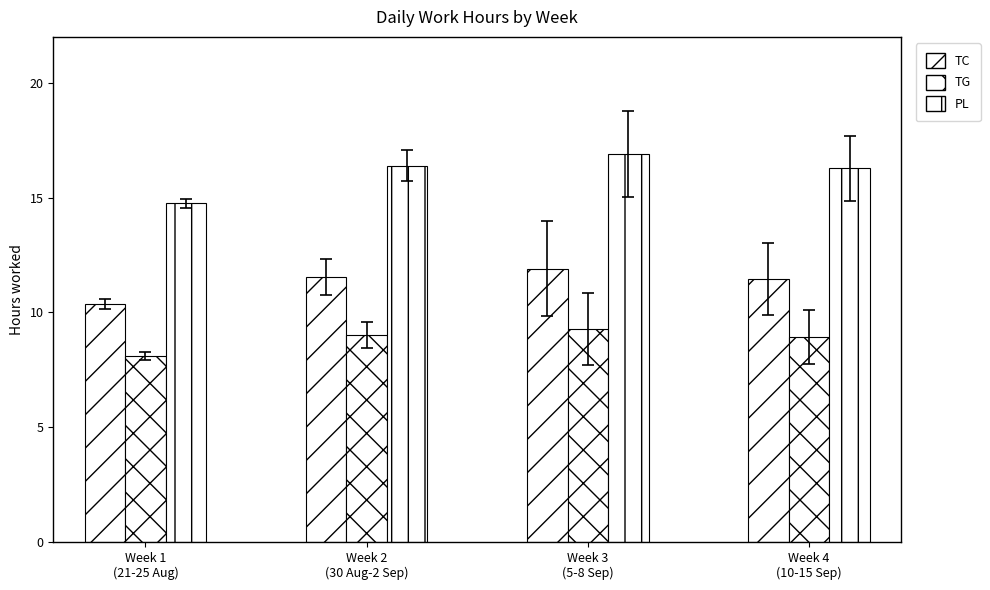

Reading right to left, extract all data points from this chart.

TC: 11.5	11.9	11.5	10.4
TG: 8.9	9.3	9.0	8.1
PL: 16.3	16.9	16.4	14.7